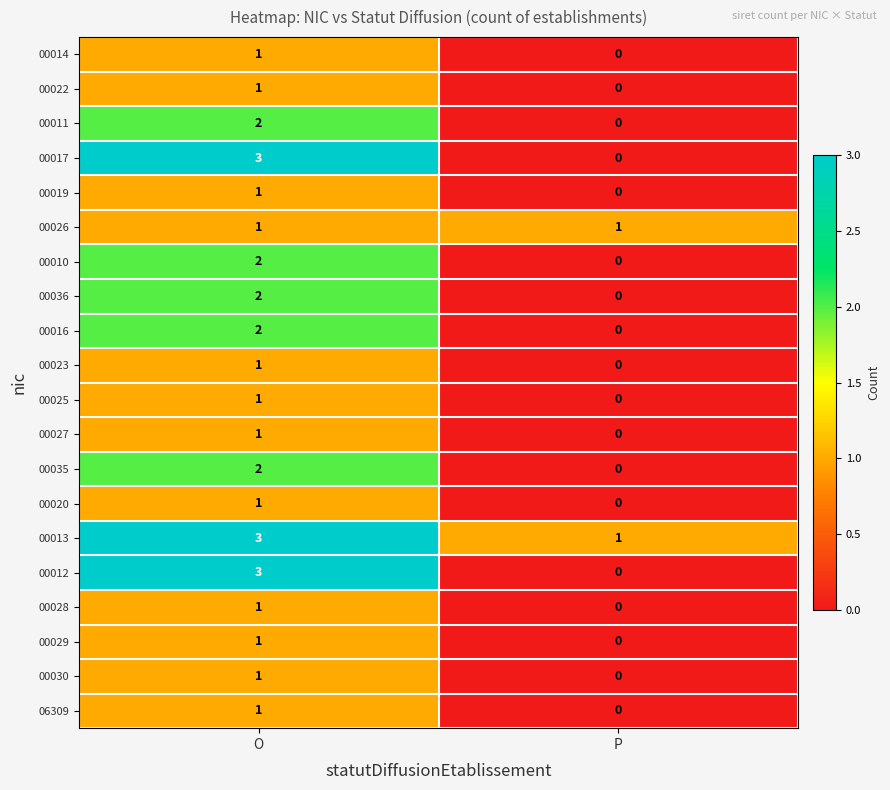

Is it true that 00019 equals 0 at P?

True